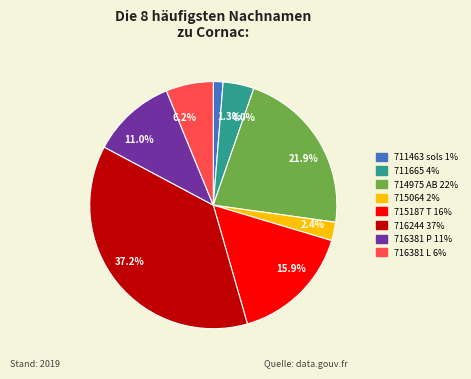

Rank the categories by value from highest to lowest.

37.2%, 21.9%, 15.9%, 11.0%, 6.2%, 4.0%, 2.4%, 1.3%